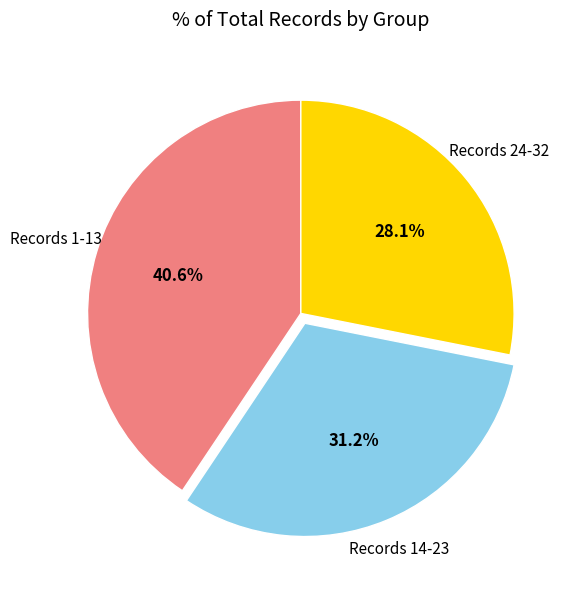

How many slices are in this pie chart?

3